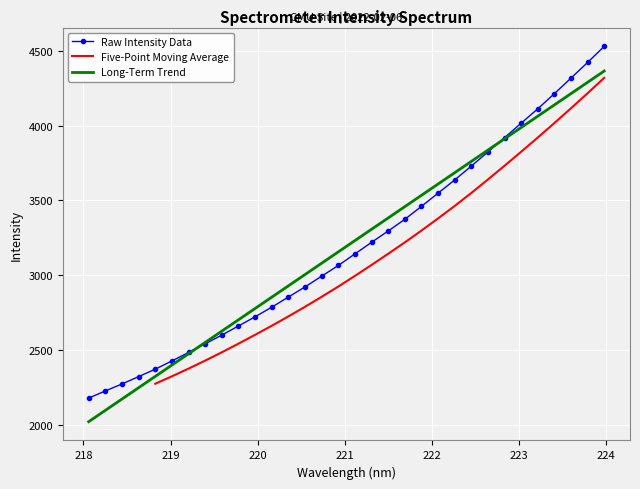

True or false: y has a value of 5422.0 at 18.

False